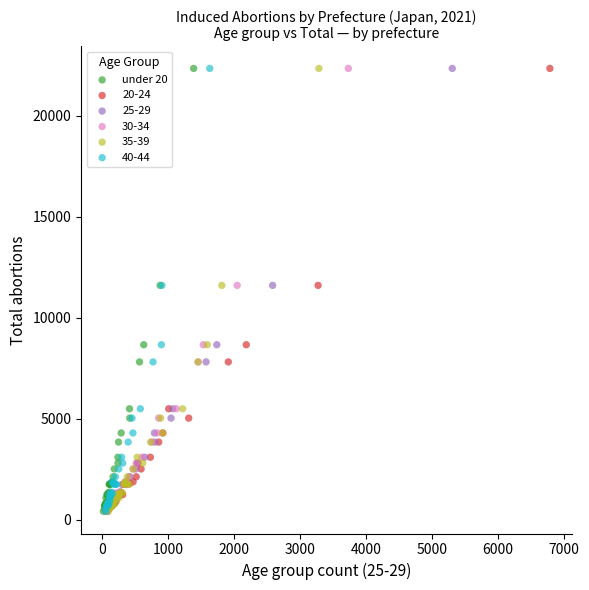

What are all the series names shown in the legend?

under 20, 20-24, 25-29, 30-34, 35-39, 40-44